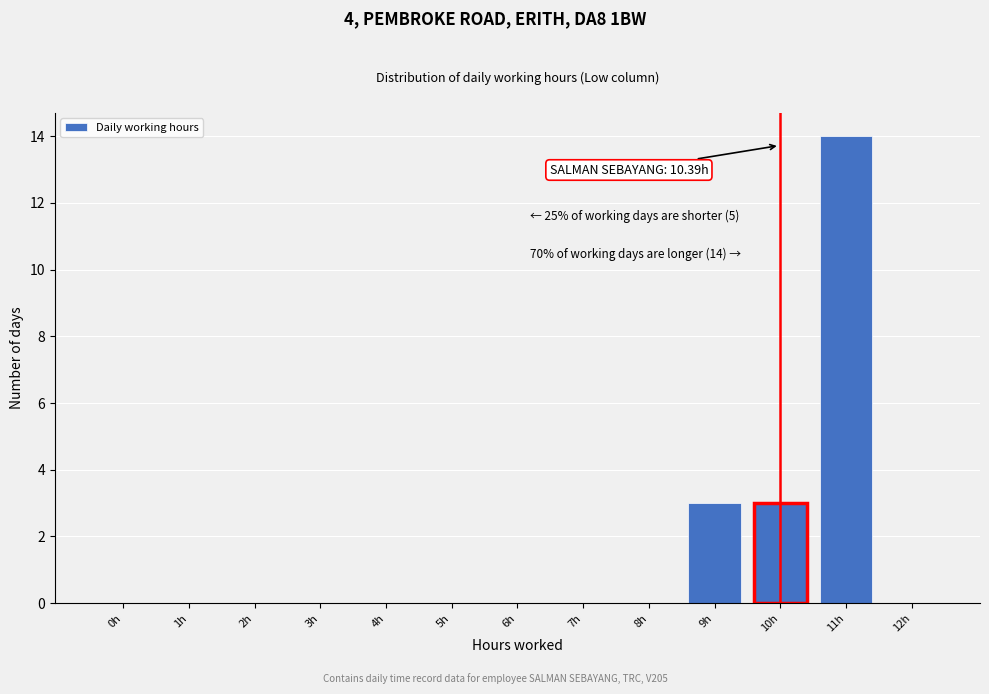

Reading right to left, what are all the values shown in this chart?

12h=0	11h=14	10h=3	9h=3	8h=0	7h=0	6h=0	5h=0	4h=0	3h=0	2h=0	1h=0	0h=0